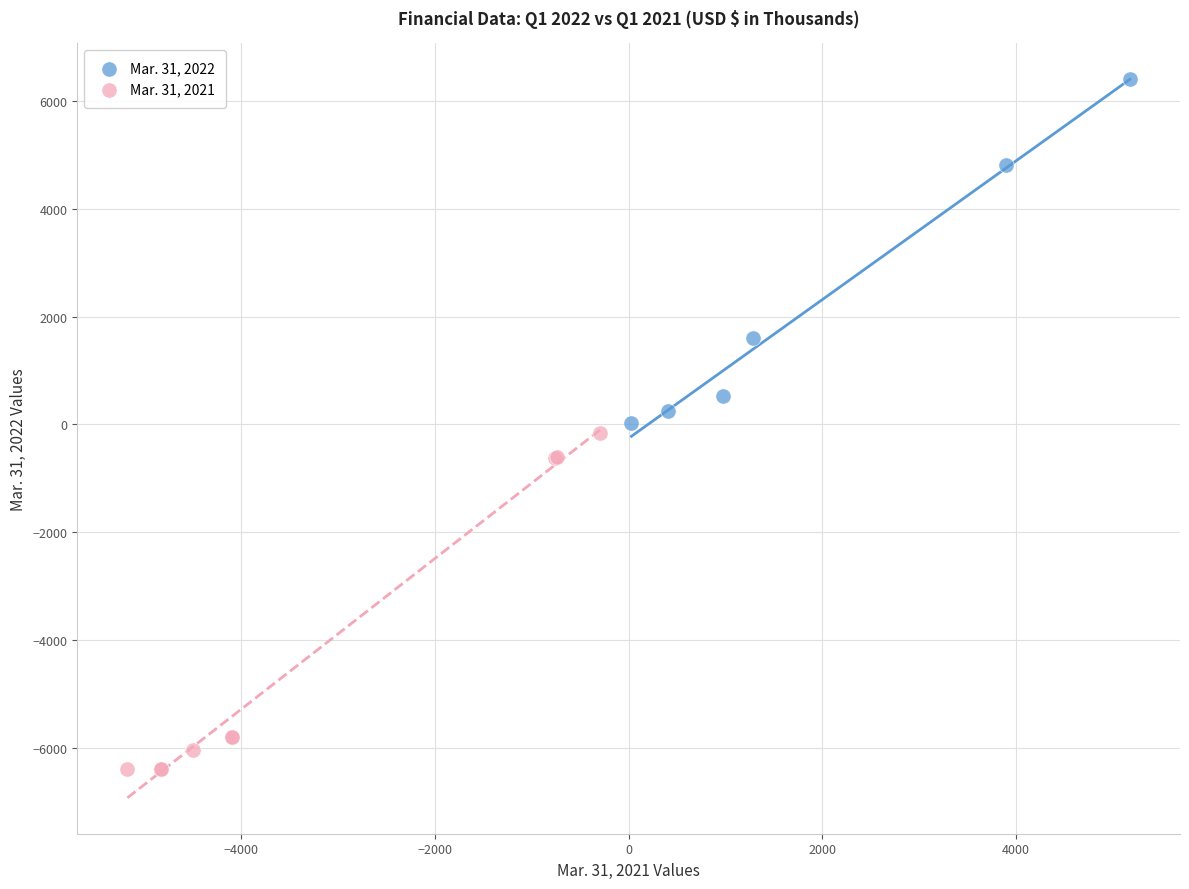

Which series reaches the minimum Y coordinate?

Mar. 31, 2021